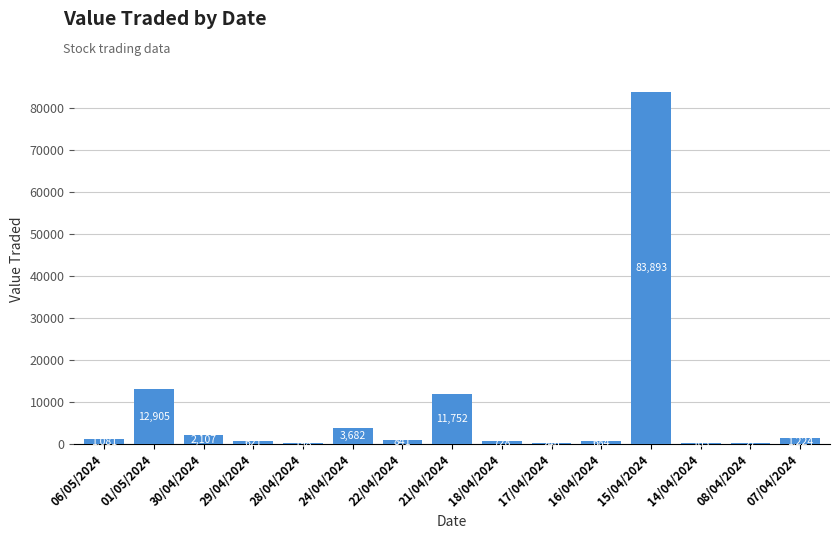

What is the sum of the values at 14/04/2024 and 21/04/2024?

11857